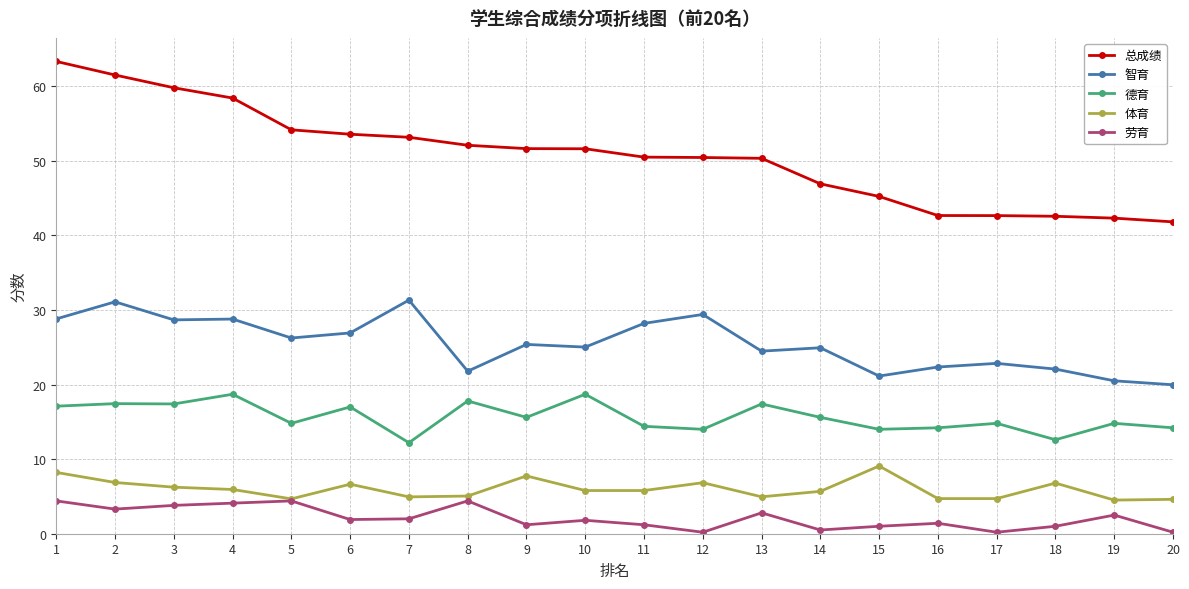

What is the value of the 总成绩 point at the 14th from the left?

46.9